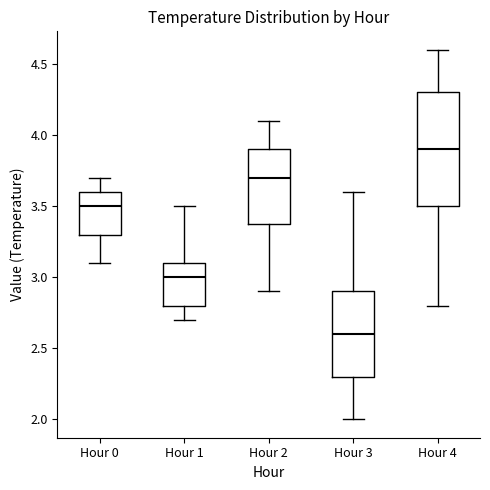

Which box has the highest median line?

Hour 4